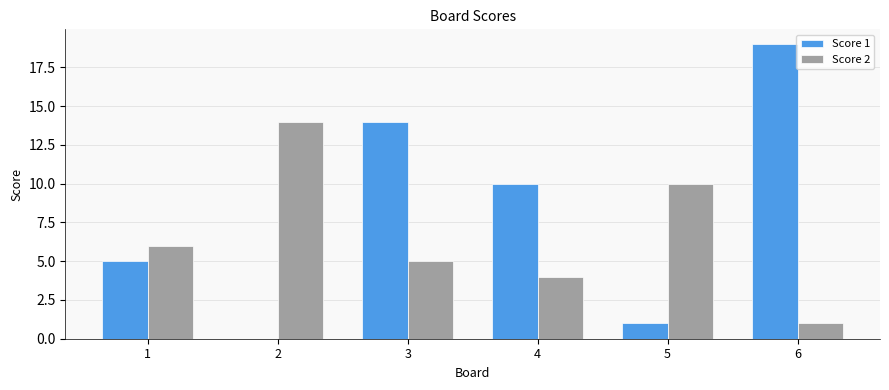

What value does the Score 2 series have at 3?

5